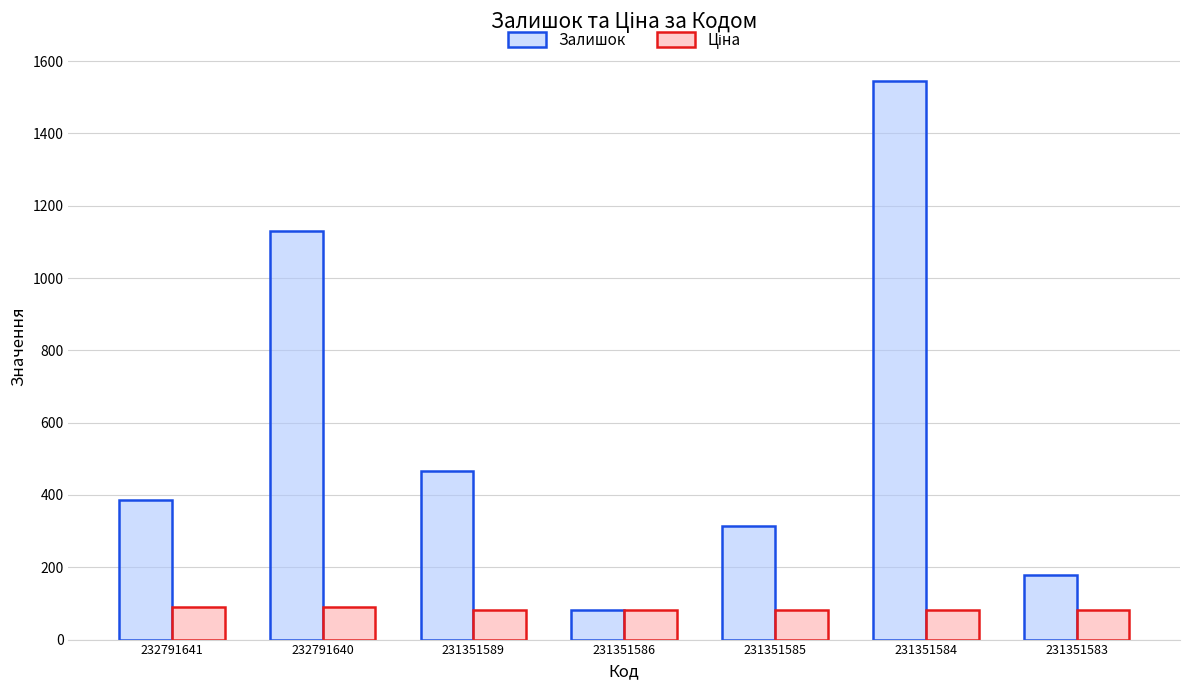

Which series has the largest total across all categories?

Залишок